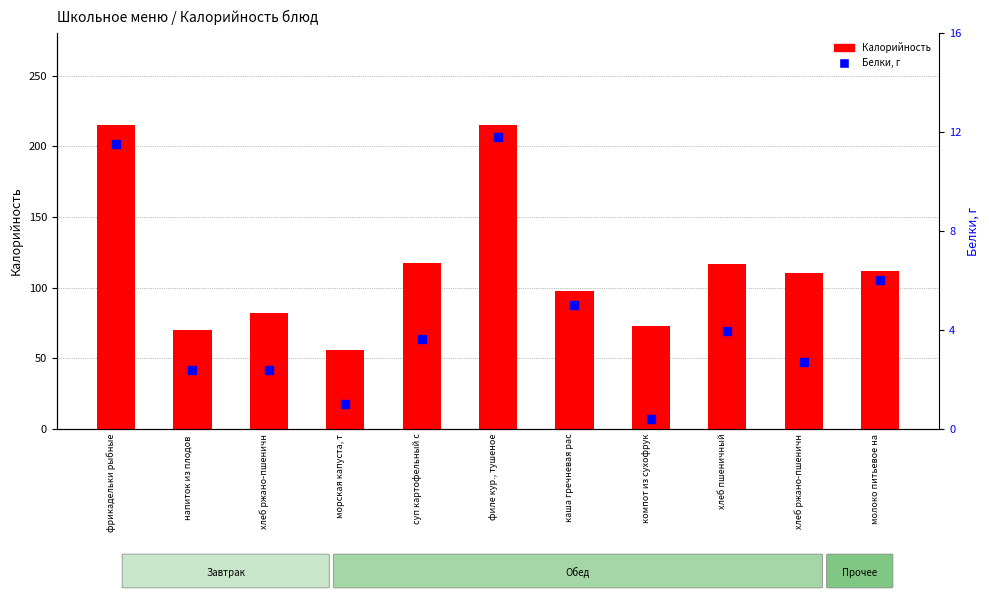

What is the label of the 7th bar from the left?

каша гречневая рас